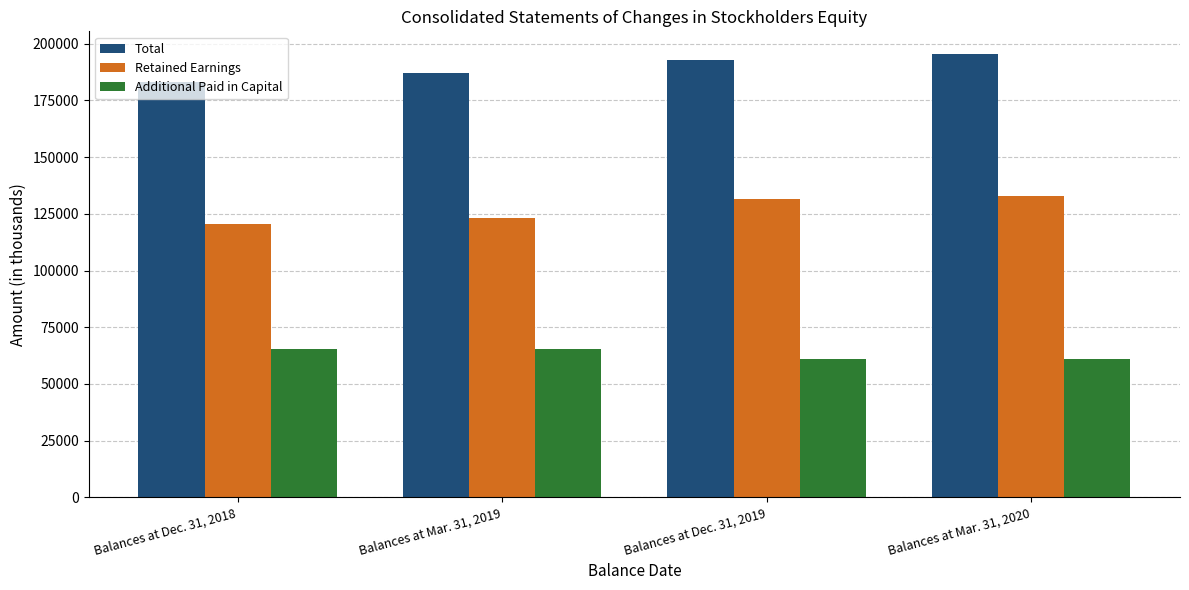

How many data points in Retained Earnings are less than 131425?

2